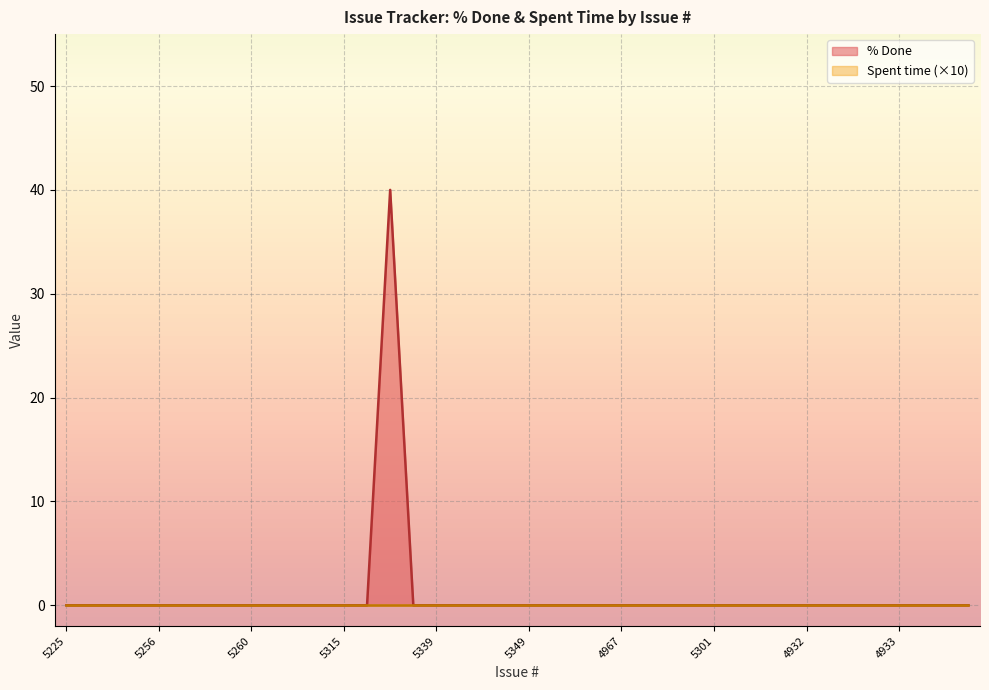

Reading left to right, extract all data points from this chart.

5225=0	5235=0	5236=0	5255=0	5256=0	5257=0	5258=0	5259=0	5260=0	5263=0	5265=0	5306=0	5315=0	5321=0	5327=40	5328=0	5339=0	5340=0	4943=0	5326=0	5349=0	4908=0	5303=0	5292=0	4967=0	5331=0	5316=0	4890=0	5301=0	5317=0	4926=0	4915=0	4932=0	5291=0	5350=0	5345=0	4933=0	4931=0	4914=0	4984=0